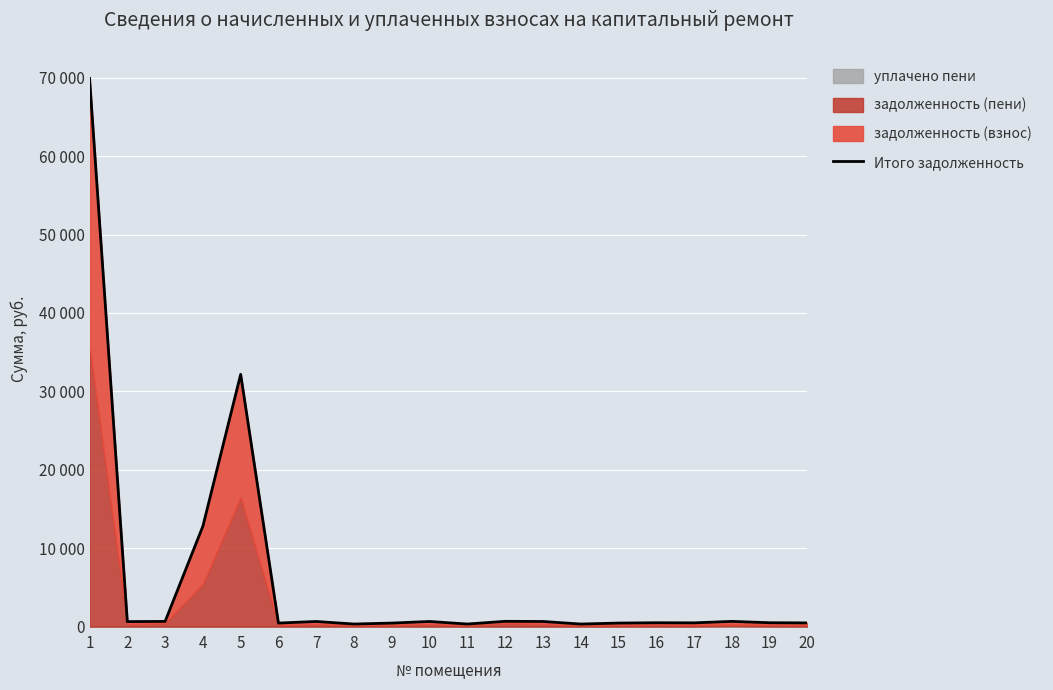

How many lines are shown in the chart?

1